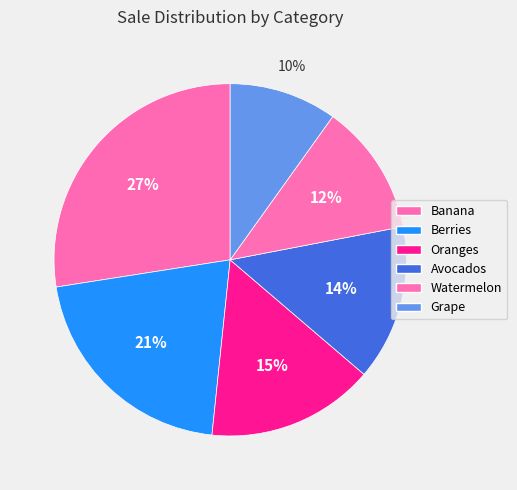

What is the smallest slice in the pie chart?

Grape